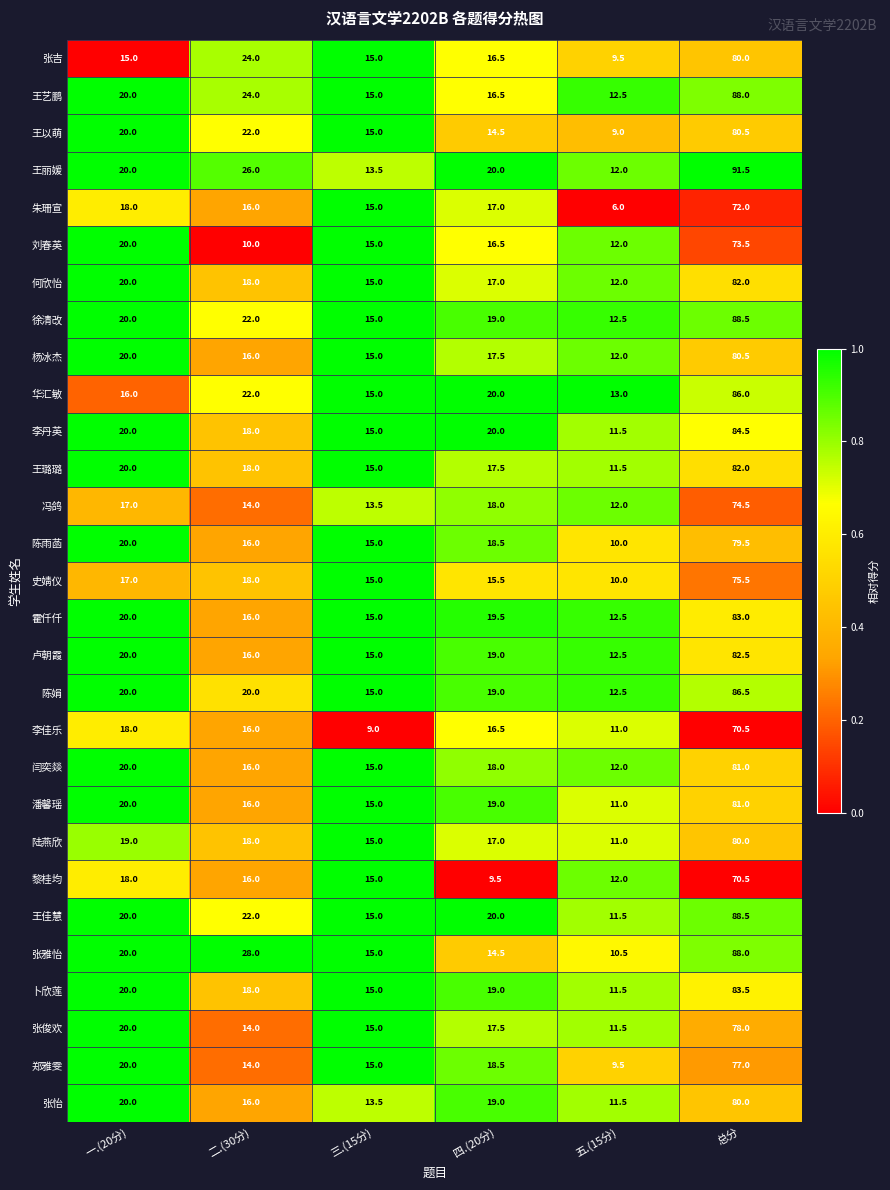

What value does the 冯鸽 series have at 三.(15分)?

13.5